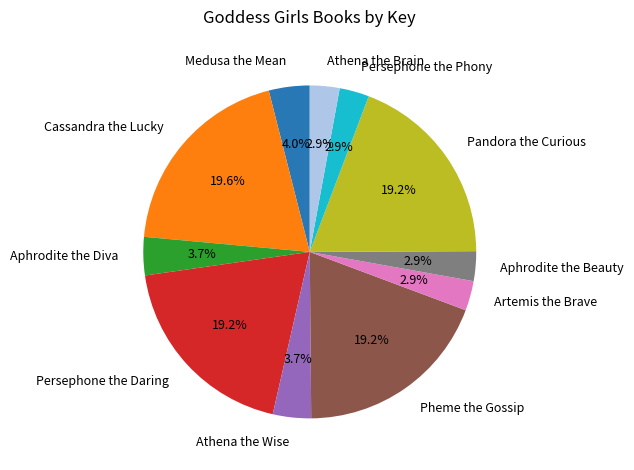

To the nearest percent, what is the difference between the Cassandra the Lucky and Aphrodite the Diva slice percentages?

16%